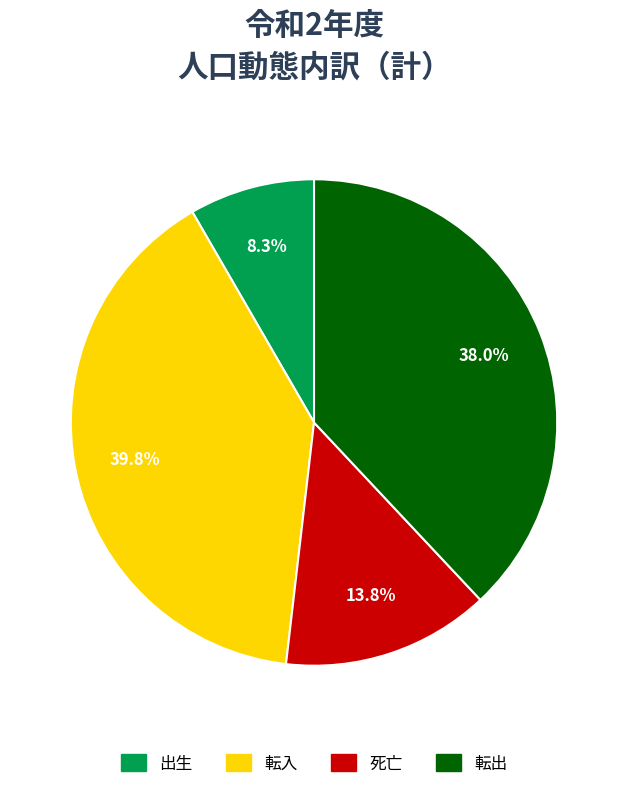

How many slices are in this pie chart?

4